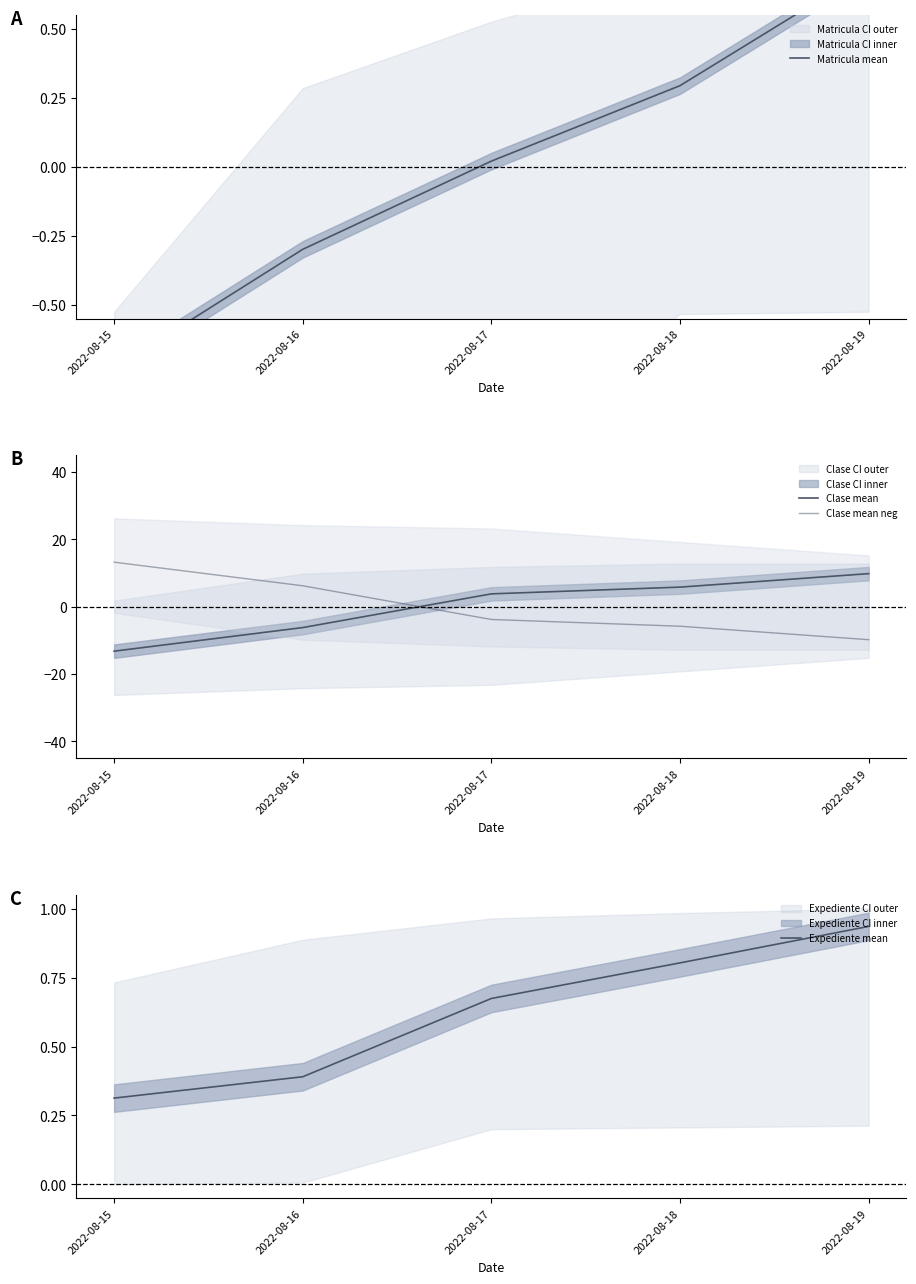

Reading right to left, extract all data points from this chart.

Matricula mean: 2022-08-19=0.7	2022-08-18=0.3	2022-08-17=0.0	2022-08-16=-0.3	2022-08-15=-0.7
Clase mean: 2022-08-19=9.8	2022-08-18=5.8	2022-08-17=3.8	2022-08-16=-6.2	2022-08-15=-13.2
Clase mean neg: 2022-08-19=-9.8	2022-08-18=-5.8	2022-08-17=-3.8	2022-08-16=6.2	2022-08-15=13.2
Expediente mean: 2022-08-19=0.9	2022-08-18=0.8	2022-08-17=0.7	2022-08-16=0.4	2022-08-15=0.3